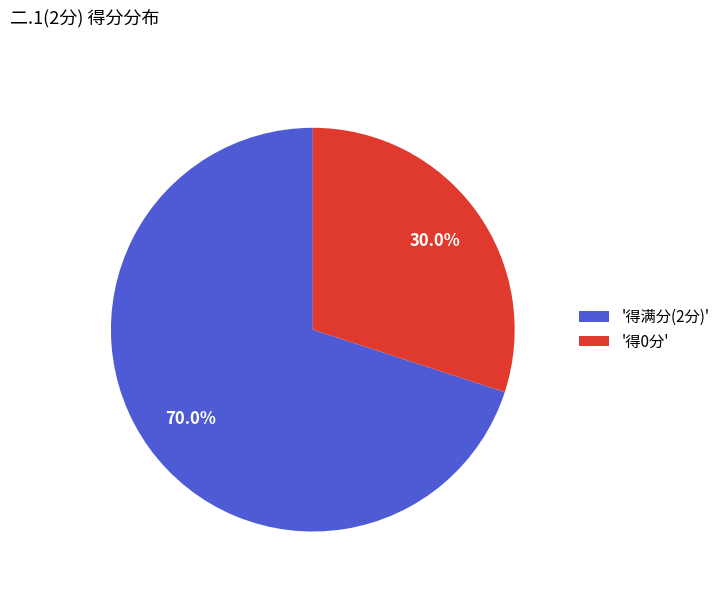

Which slice represents more than half of the pie?

'得满分(2分)'